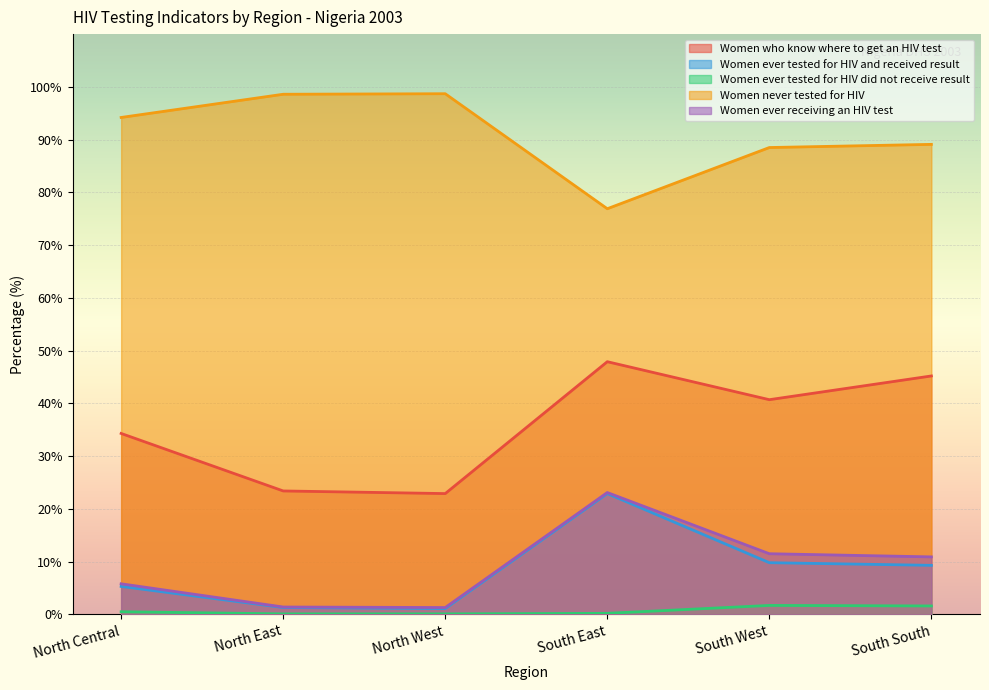

What position from the left is North West?

3